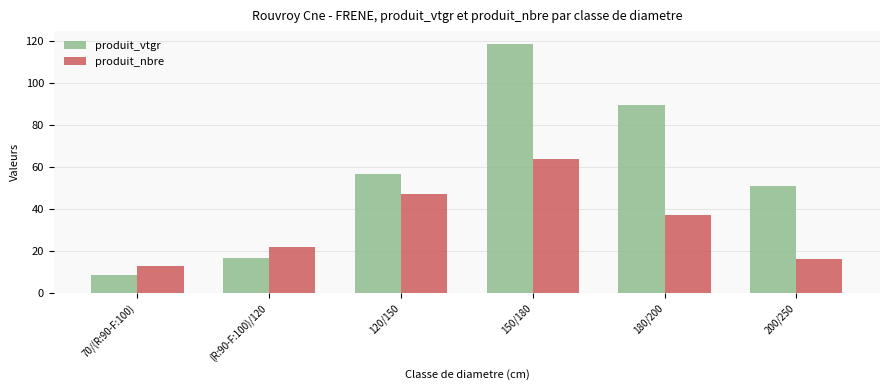

What are all the series names shown in the legend?

produit_vtgr, produit_nbre